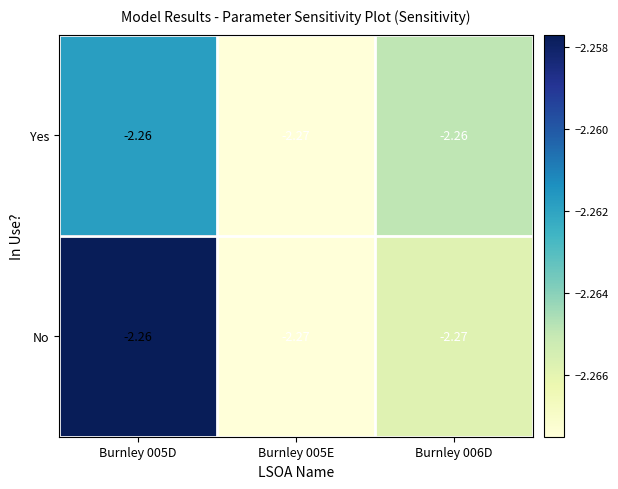

Which series has the largest total across all categories?

Yes